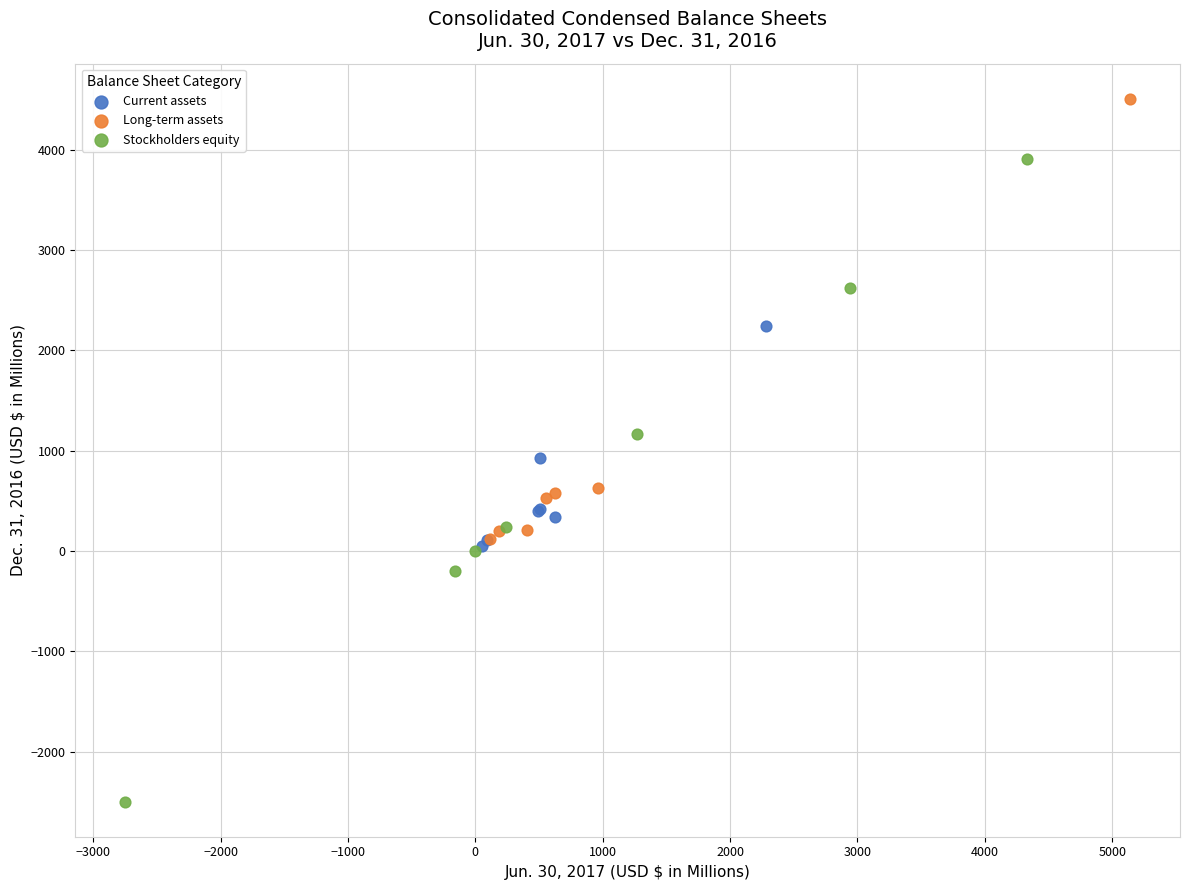

Which series has the largest Y range (max minus min)?

Stockholders equity